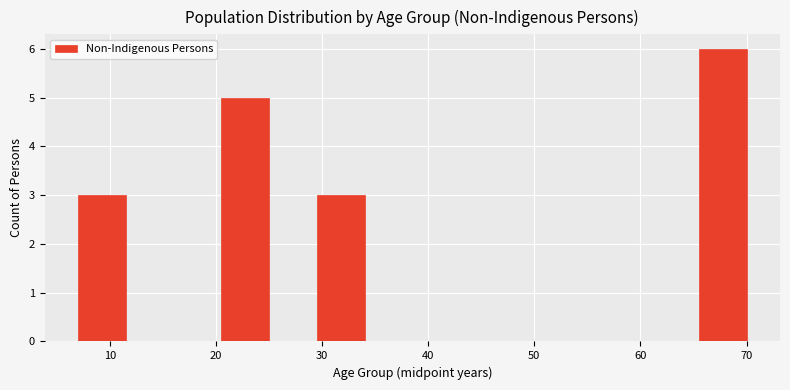

What is the height of the bar covering 7.0 to 11.5 on the x-axis? Neither the bar edges nor the heights are printed on the chart, so give them approximately, as read against the axes.

3